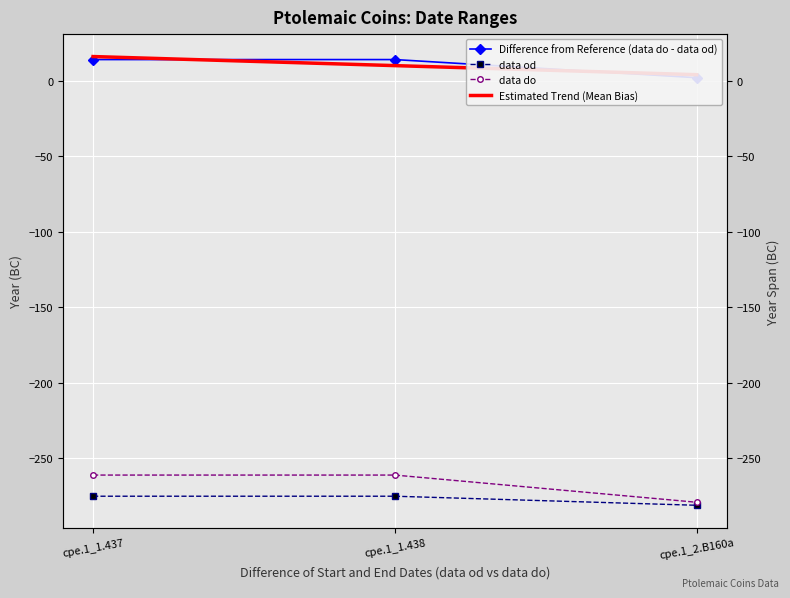

What is the sum of the Estimated Trend (Mean Bias) values at cpe.1_1.438 and cpe.1_2.B160a?

14.0